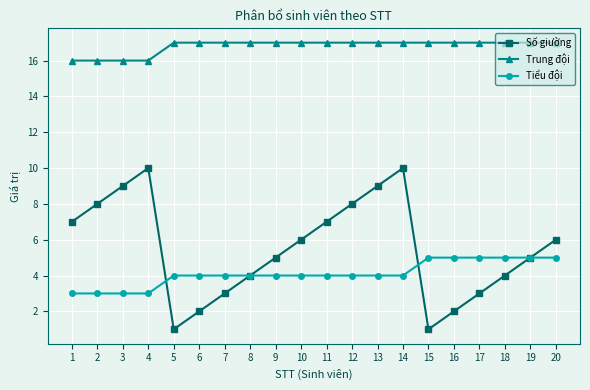

True or false: Số giường and Tiểu đội intersect in this chart.

True